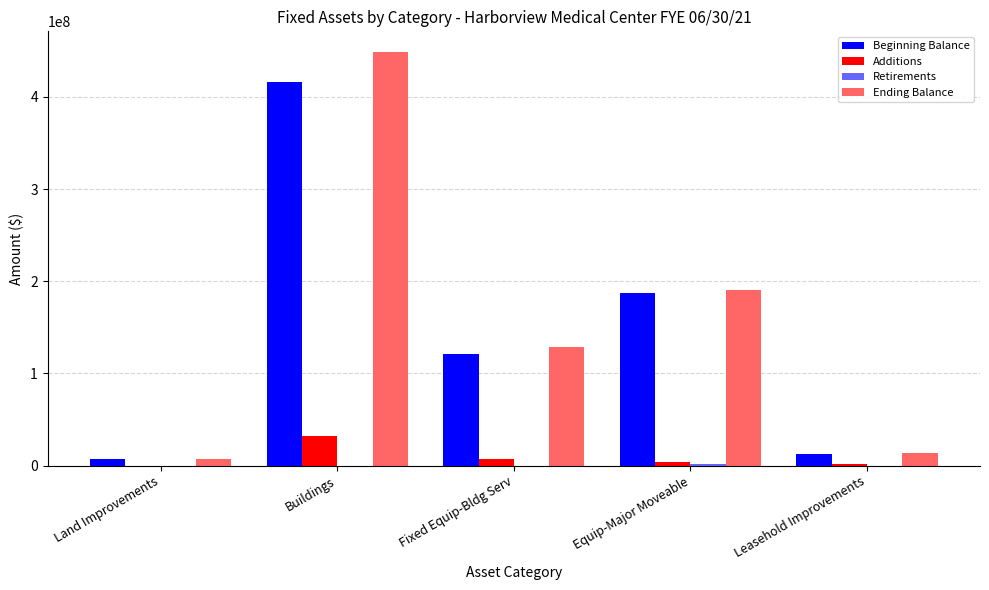

What is the sum of all Ending Balance values?

788209939